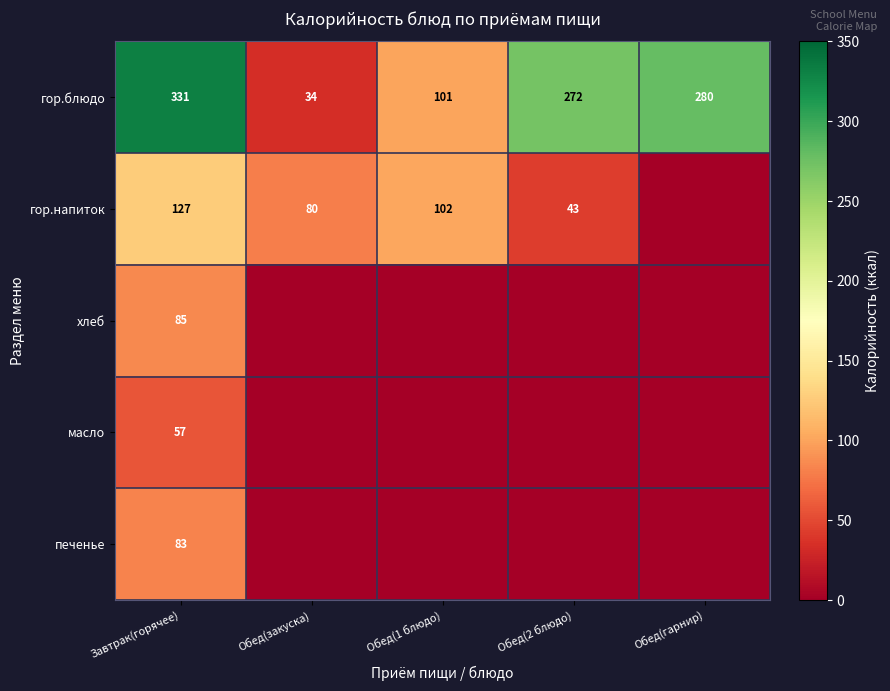

The хлеб series shows 113.5 at Завтрак(горячее). True or false?

False